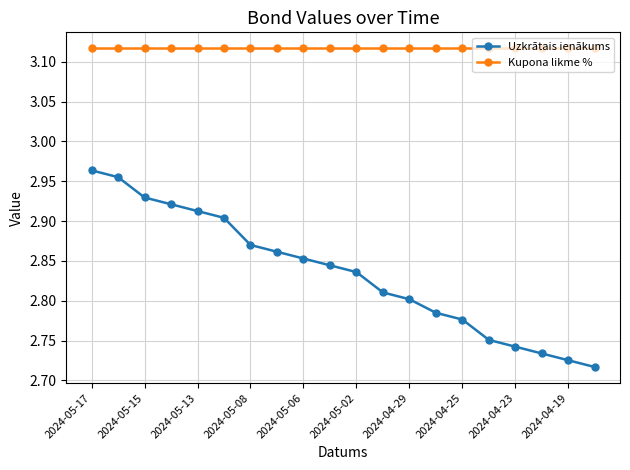

At how many categories does at least one series exceed 3?

20